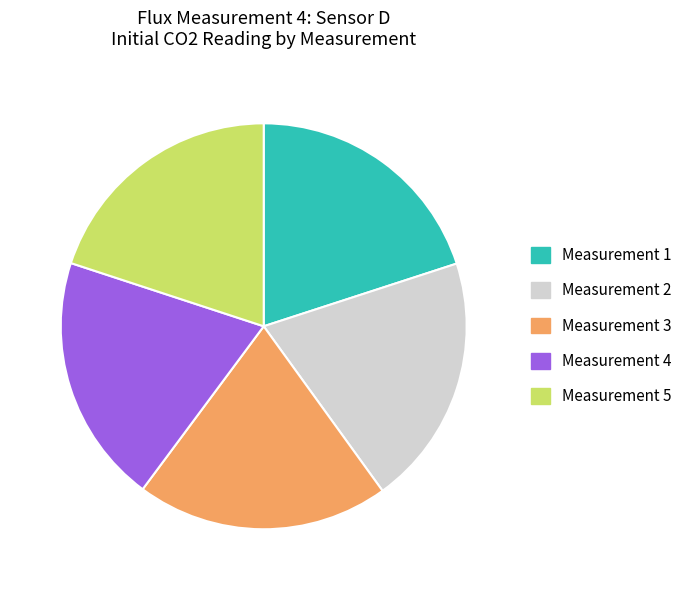

Do Measurement 2 and Measurement 5 together represent more than half of the pie?

No